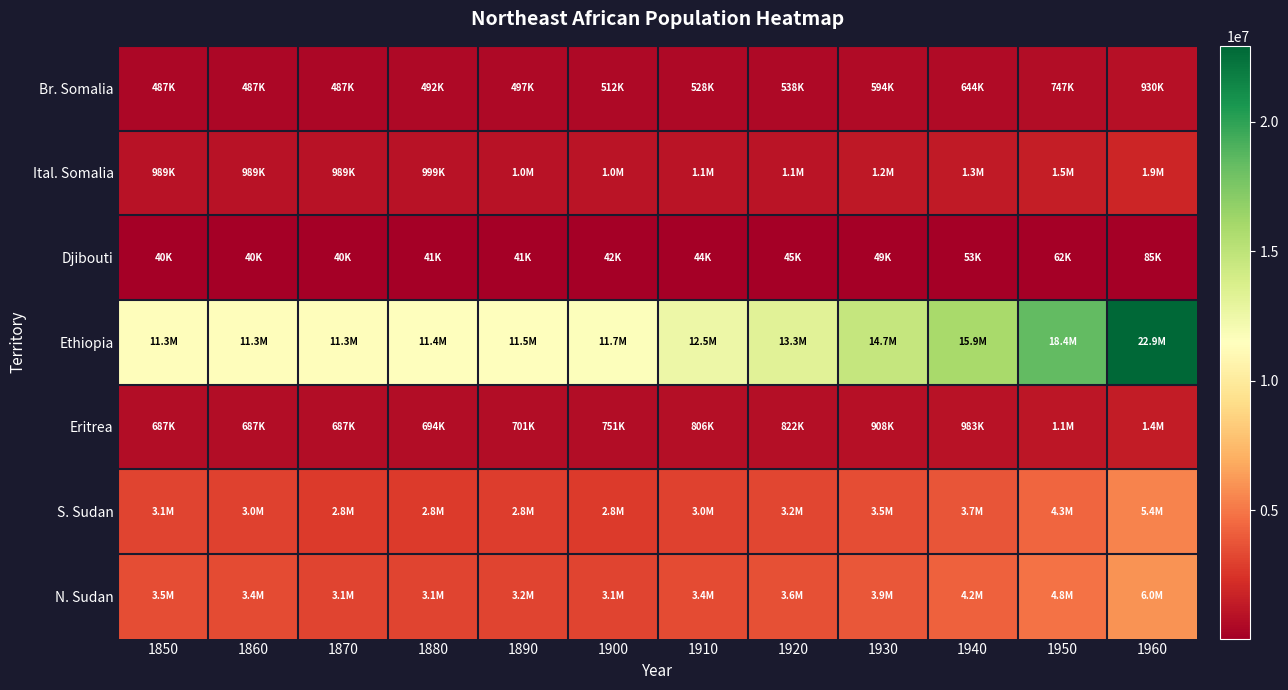

Reading left to right, list all the values displayed in this chart.

Br. Somalia: 1850=487005	1860=487005	1870=487005	1880=491897	1890=496838	1900=511946	1910=527514	1920=538159	1930=594463	1940=643769	1950=747120	1960=930270
Ital. Somalia: 1850=988768	1860=988768	1870=988768	1880=998700	1890=1008732	1900=1039406	1910=1071012	1920=1092627	1930=1206939	1940=1307046	1950=1516880	1960=1888730
Djibouti: 1850=40414	1860=40414	1870=40414	1880=40820	1890=41230	1900=42484	1910=43776	1920=44659	1930=49332	1940=53423	1950=62000	1960=85000
Ethiopia: 1850=11319918	1860=11319918	1870=11319918	1880=11433628	1890=11548480	1900=11664486	1910=12507206	1920=13278227	1930=14667424	1940=15883974	1950=18434000	1960=22942000
Eritrea: 1850=686844	1860=686844	1870=686844	1880=693743	1890=700712	1900=751336	1910=805618	1920=821876	1930=907862	1940=983162	1950=1141000	1960=1424000
S. Sudan: 1850=3101640	1860=3009837	1870=2805662	1880=2805662	1890=2833846	1900=2805634	1910=3008332	1920=3193784	1930=3458684	1940=3745555	1950=4346870	1960=5410647
N. Sudan: 1850=3455738	1860=3353454	1870=3125971	1880=3125971	1890=3157371	1900=3125939	1910=3351778	1920=3558402	1930=3853545	1940=4173166	1950=4843130	1960=6028353